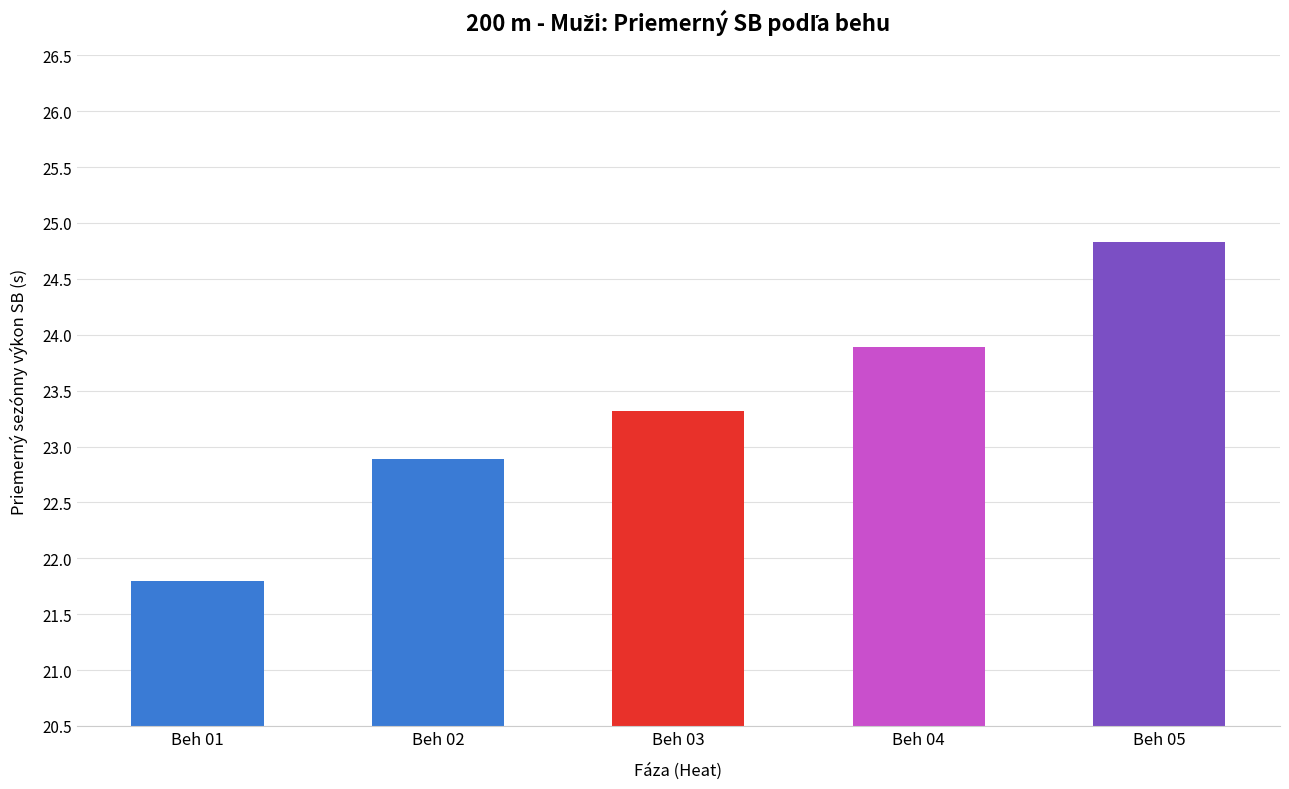

List the labels in order of value, largest first.

Beh 05, Beh 04, Beh 03, Beh 02, Beh 01